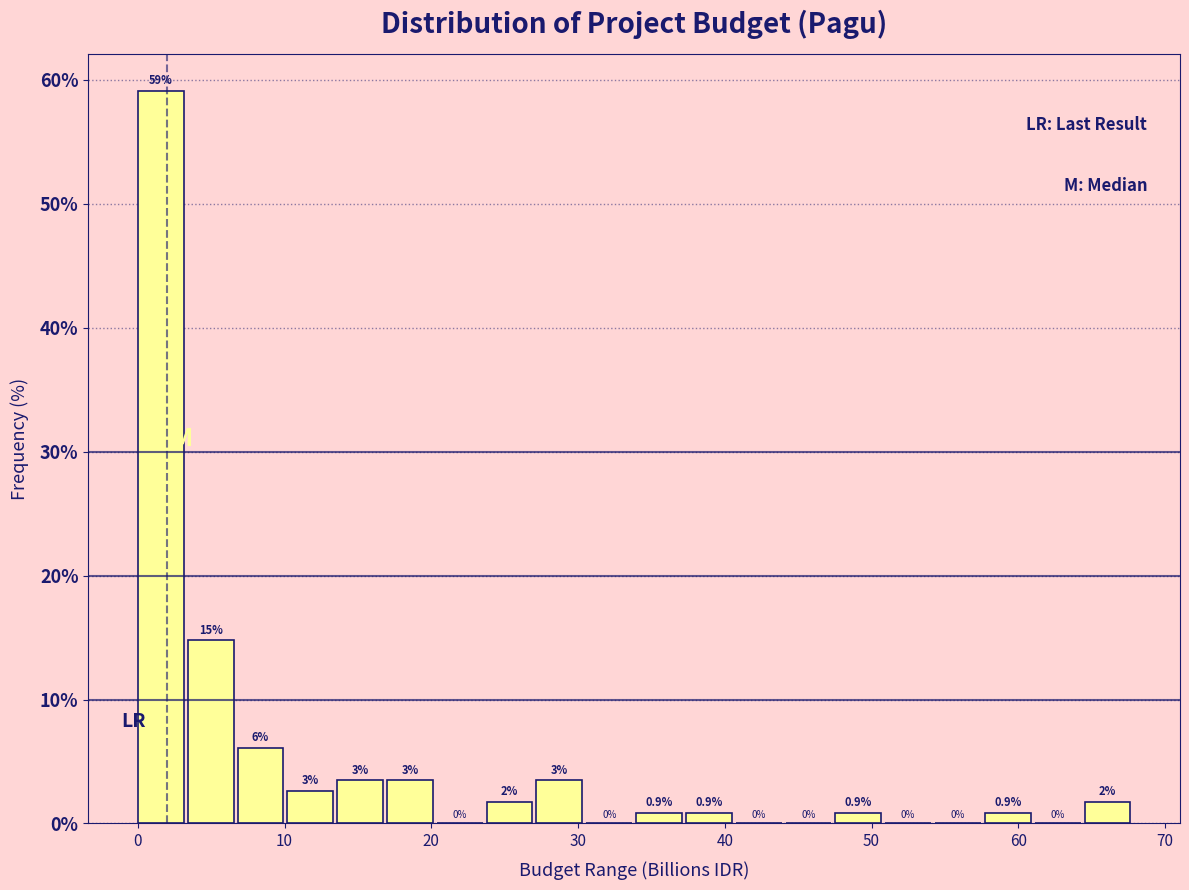

Around what value on the x-axis is the tallest bar? Give the approximate position of its centre, as read against the axis.

2